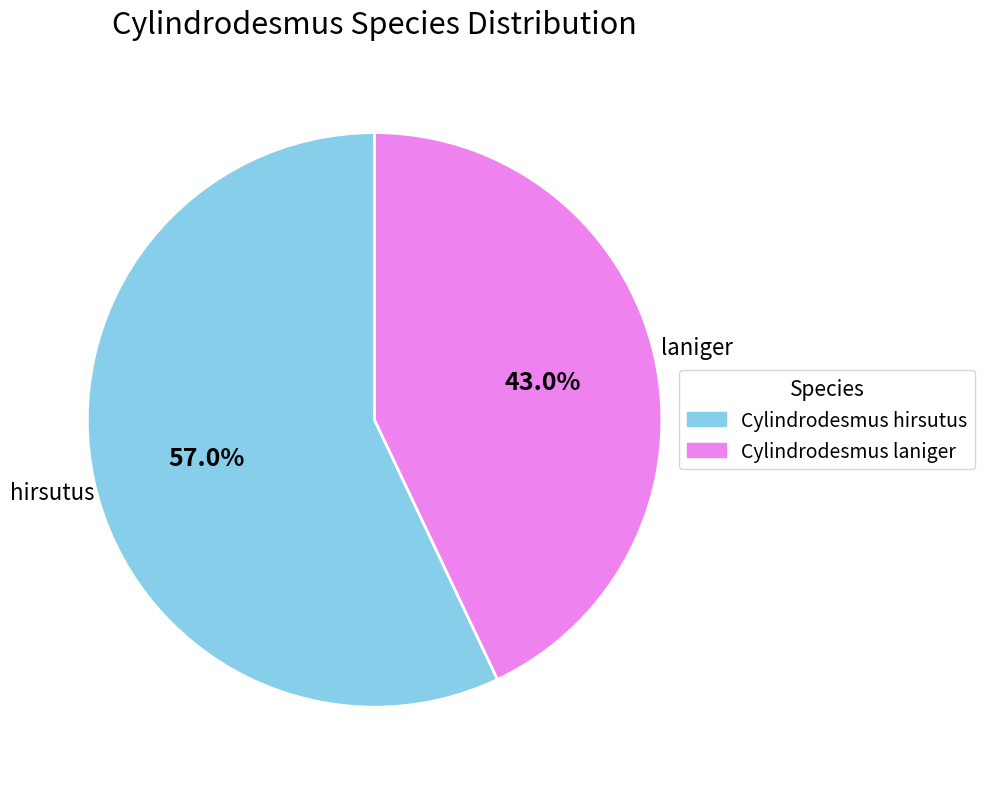

What portion of the pie excludes Cylindrodesmus hirsutus?

43.0%